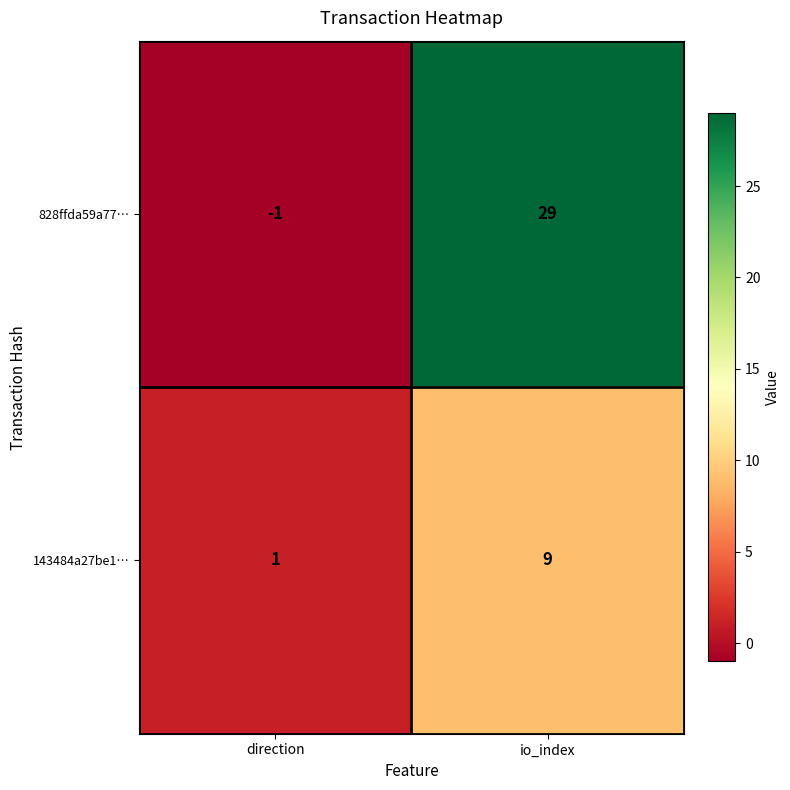

What is the smallest value displayed?

-1